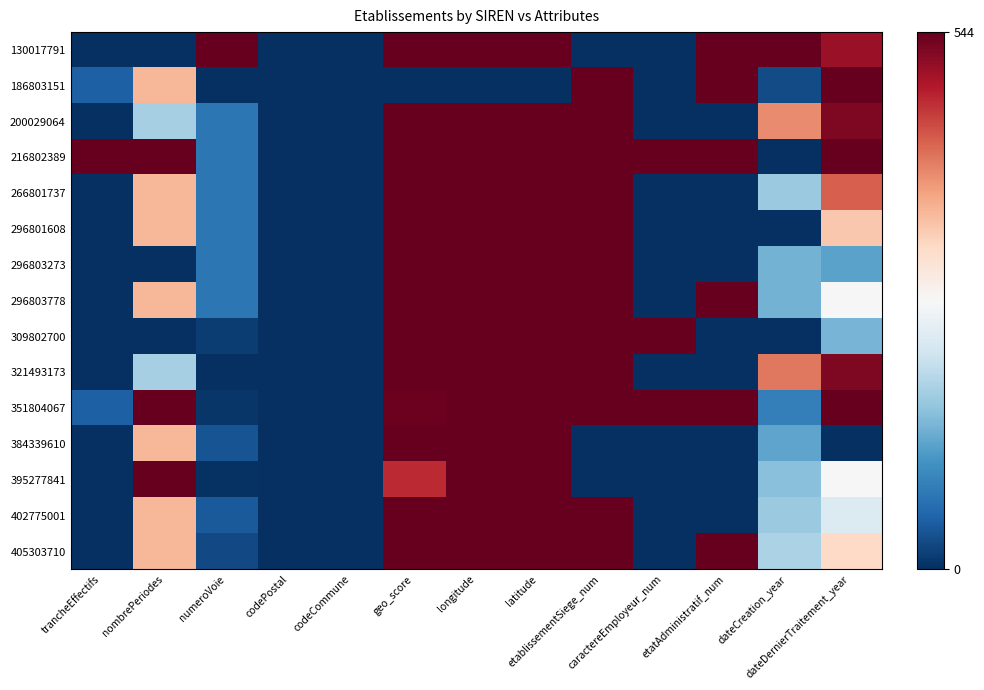

Reading left to right, extract all data points from this chart.

130017791: trancheEffectifs=0.0	nombrePeriodes=0.0	numeroVoie=544.0	codePostal=0.0	codeCommune=0.0	geo_score=544.0	longitude=543.4	latitude=543.9	etablissementSiege_num=0.0	caractereEmployeur_num=0.0	etatAdministratif_num=544.0	dateCreation_year=544.0	dateDernierTraitement_year=507.7
186803151: trancheEffectifs=49.5	nombrePeriodes=362.7	numeroVoie=0.0	codePostal=0.0	codeCommune=0.0	geo_score=0.0	longitude=0.0	latitude=0.0	etablissementSiege_num=544.0	caractereEmployeur_num=0.0	etatAdministratif_num=544.0	dateCreation_year=28.6	dateDernierTraitement_year=544.0
200029064: trancheEffectifs=0.0	nombrePeriodes=181.3	numeroVoie=74.8	codePostal=0.0	codeCommune=0.0	geo_score=544.0	longitude=543.8	latitude=544.0	etablissementSiege_num=544.0	caractereEmployeur_num=0.0	etatAdministratif_num=0.0	dateCreation_year=400.8	dateDernierTraitement_year=525.9
216802389: trancheEffectifs=544.0	nombrePeriodes=544.0	numeroVoie=74.8	codePostal=0.0	codeCommune=0.0	geo_score=544.0	longitude=543.8	latitude=544.0	etablissementSiege_num=544.0	caractereEmployeur_num=544.0	etatAdministratif_num=544.0	dateCreation_year=0.0	dateDernierTraitement_year=544.0
266801737: trancheEffectifs=0.0	nombrePeriodes=362.7	numeroVoie=74.8	codePostal=0.0	codeCommune=0.0	geo_score=544.0	longitude=543.8	latitude=544.0	etablissementSiege_num=544.0	caractereEmployeur_num=0.0	etatAdministratif_num=0.0	dateCreation_year=171.8	dateDernierTraitement_year=435.2
296801608: trancheEffectifs=0.0	nombrePeriodes=362.7	numeroVoie=74.8	codePostal=0.0	codeCommune=0.0	geo_score=544.0	longitude=543.8	latitude=544.0	etablissementSiege_num=544.0	caractereEmployeur_num=0.0	etatAdministratif_num=0.0	dateCreation_year=0.0	dateDernierTraitement_year=344.5
296803273: trancheEffectifs=0.0	nombrePeriodes=0.0	numeroVoie=74.8	codePostal=0.0	codeCommune=0.0	geo_score=544.0	longitude=543.8	latitude=544.0	etablissementSiege_num=544.0	caractereEmployeur_num=0.0	etatAdministratif_num=0.0	dateCreation_year=143.2	dateDernierTraitement_year=126.9
296803778: trancheEffectifs=0.0	nombrePeriodes=362.7	numeroVoie=74.8	codePostal=0.0	codeCommune=0.0	geo_score=544.0	longitude=543.8	latitude=544.0	etablissementSiege_num=544.0	caractereEmployeur_num=0.0	etatAdministratif_num=544.0	dateCreation_year=143.2	dateDernierTraitement_year=272.0
309802700: trancheEffectifs=0.0	nombrePeriodes=0.0	numeroVoie=13.6	codePostal=0.0	codeCommune=0.0	geo_score=544.0	longitude=543.9	latitude=544.0	etablissementSiege_num=544.0	caractereEmployeur_num=544.0	etatAdministratif_num=0.0	dateCreation_year=0.0	dateDernierTraitement_year=145.1
321493173: trancheEffectifs=0.0	nombrePeriodes=181.3	numeroVoie=0.0	codePostal=0.0	codeCommune=0.0	geo_score=544.0	longitude=543.6	latitude=544.0	etablissementSiege_num=544.0	caractereEmployeur_num=0.0	etatAdministratif_num=0.0	dateCreation_year=415.2	dateDernierTraitement_year=525.9
351804067: trancheEffectifs=49.5	nombrePeriodes=544.0	numeroVoie=6.8	codePostal=0.0	codeCommune=0.0	geo_score=538.3	longitude=543.8	latitude=544.0	etablissementSiege_num=544.0	caractereEmployeur_num=544.0	etatAdministratif_num=544.0	dateCreation_year=85.9	dateDernierTraitement_year=544.0
384339610: trancheEffectifs=0.0	nombrePeriodes=362.7	numeroVoie=37.4	codePostal=0.0	codeCommune=0.0	geo_score=544.0	longitude=543.8	latitude=544.0	etablissementSiege_num=0.0	caractereEmployeur_num=0.0	etatAdministratif_num=0.0	dateCreation_year=128.8	dateDernierTraitement_year=0.0
395277841: trancheEffectifs=0.0	nombrePeriodes=544.0	numeroVoie=3.4	codePostal=0.0	codeCommune=0.0	geo_score=475.3	longitude=544.0	latitude=544.0	etablissementSiege_num=0.0	caractereEmployeur_num=0.0	etatAdministratif_num=0.0	dateCreation_year=157.5	dateDernierTraitement_year=272.0
402775001: trancheEffectifs=0.0	nombrePeriodes=362.7	numeroVoie=44.2	codePostal=0.0	codeCommune=0.0	geo_score=544.0	longitude=543.7	latitude=544.0	etablissementSiege_num=544.0	caractereEmployeur_num=0.0	etatAdministratif_num=0.0	dateCreation_year=171.8	dateDernierTraitement_year=235.7
405303710: trancheEffectifs=0.0	nombrePeriodes=362.7	numeroVoie=27.2	codePostal=0.0	codeCommune=0.0	geo_score=544.0	longitude=544.0	latitude=544.0	etablissementSiege_num=544.0	caractereEmployeur_num=0.0	etatAdministratif_num=544.0	dateCreation_year=186.1	dateDernierTraitement_year=326.4